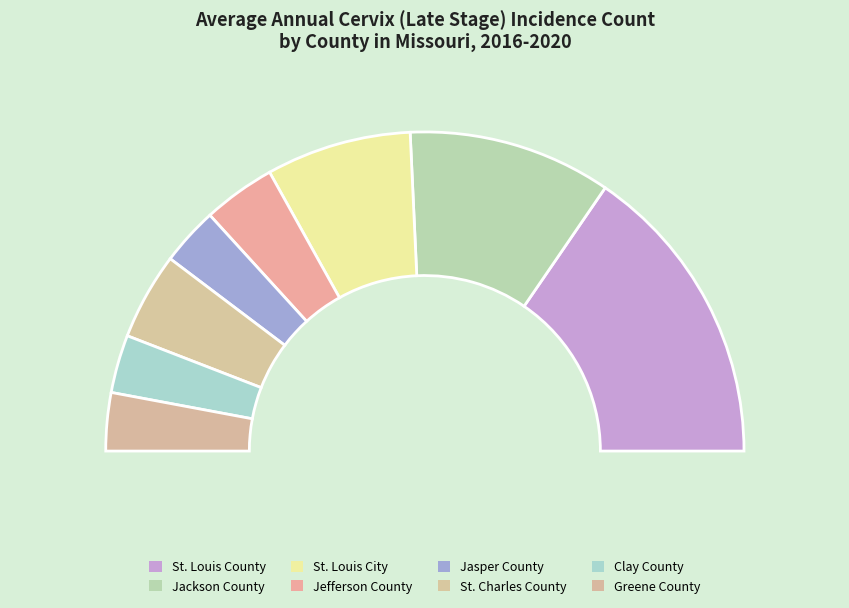

What is the change in value from Jefferson County to Jasper County?

-1